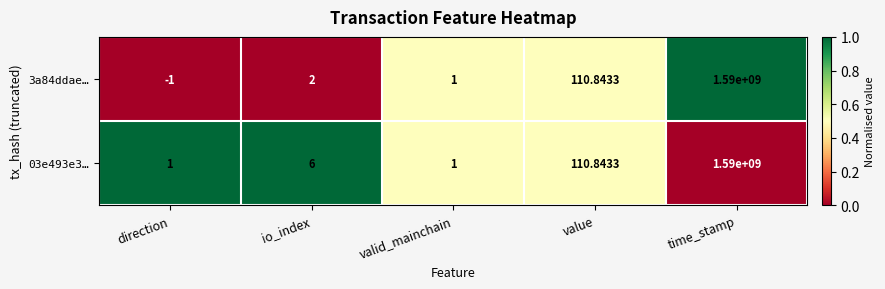

At which category is the sum across all series the highest?

time_stamp